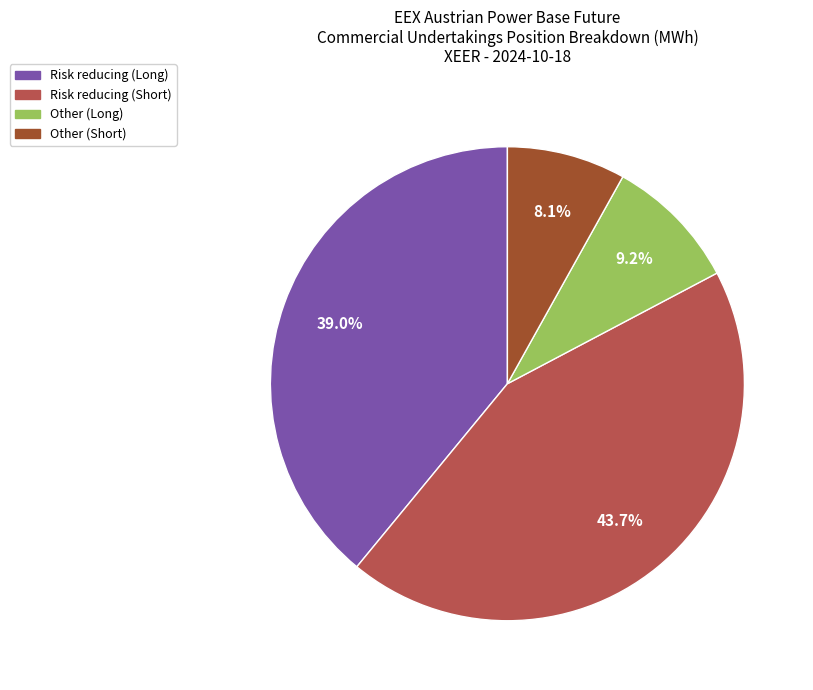

What is the ratio of the value at Other (Long) to the value at Other (Short)?

1.1